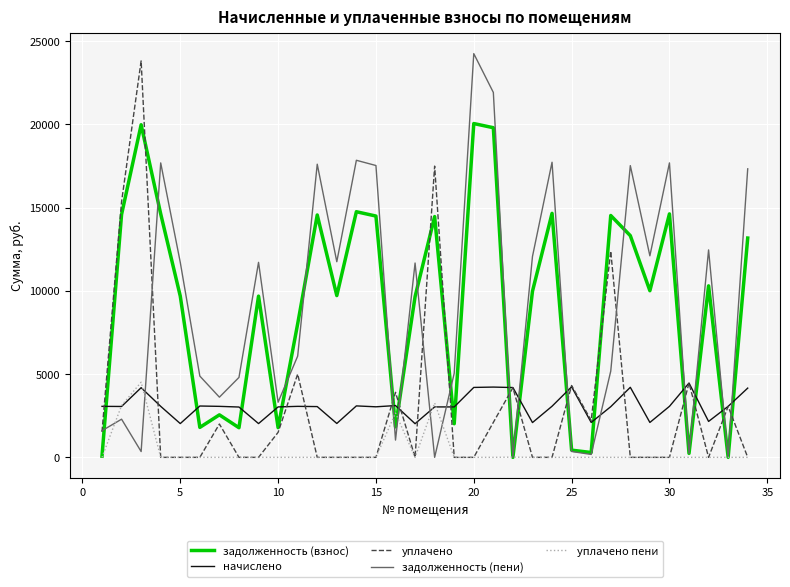

What is the highest value of the начислено series?

4463.4